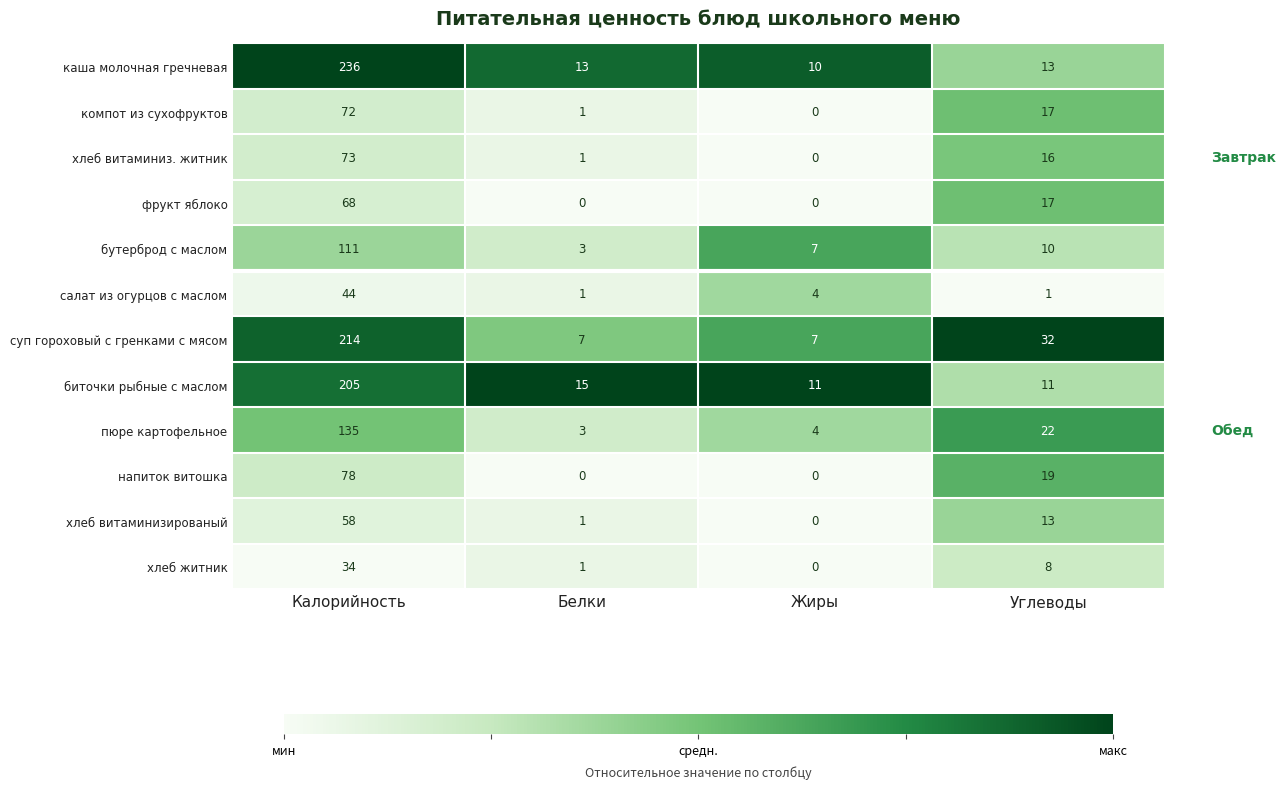

What is the average value of the хлеб житник series?

11